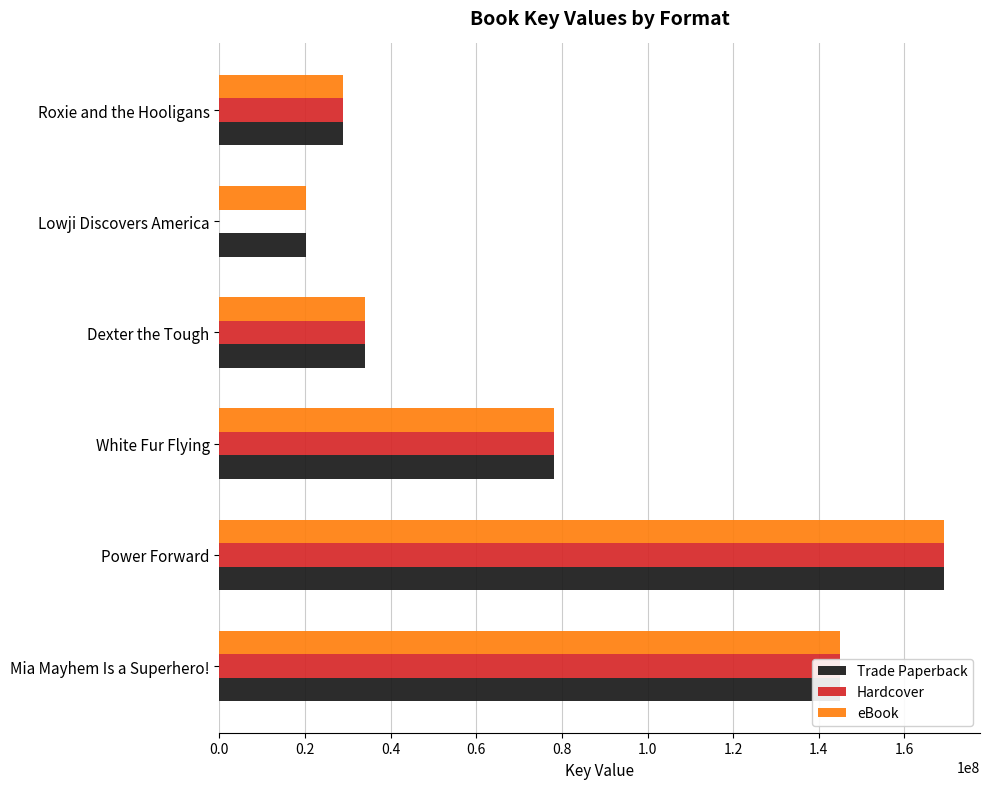

At which label is Hardcover closest to 84594297?

White Fur Flying